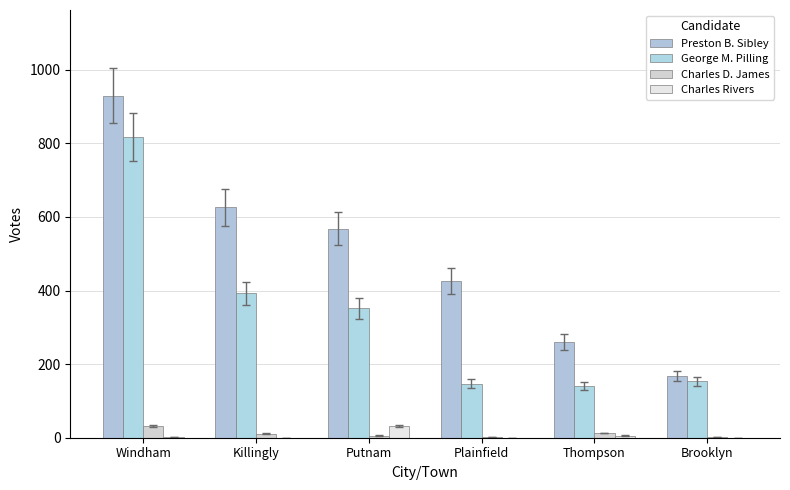

What is the label of the 4th bar from the right?

Putnam